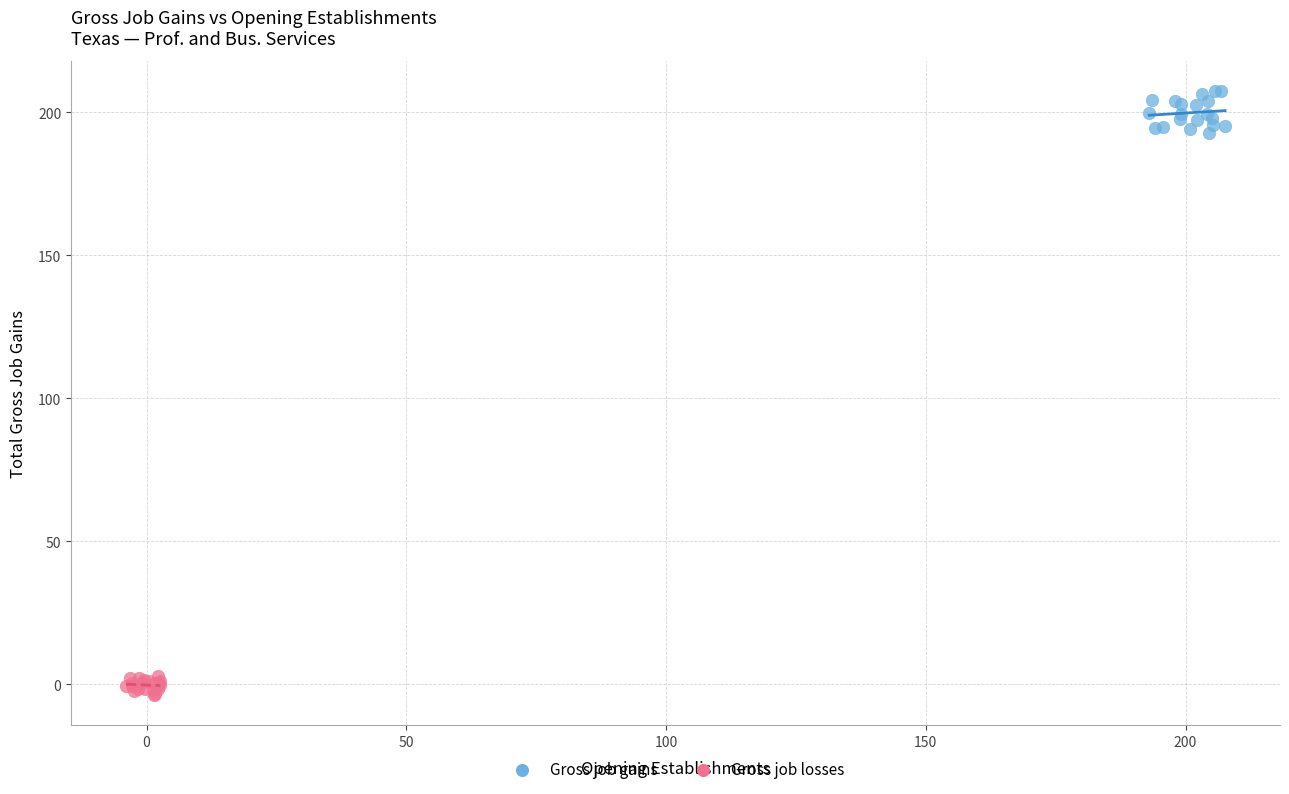

Which series contains the highest Y value?

Gross job gains